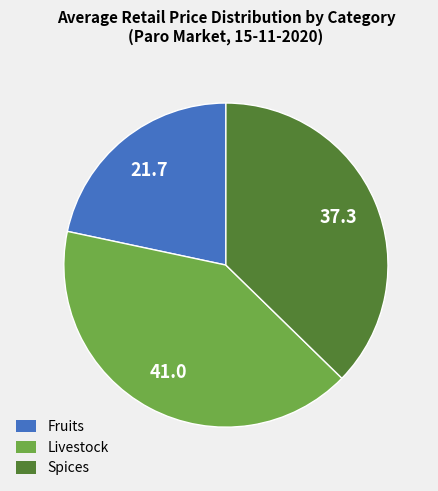

Count the number of slices in the pie.

3